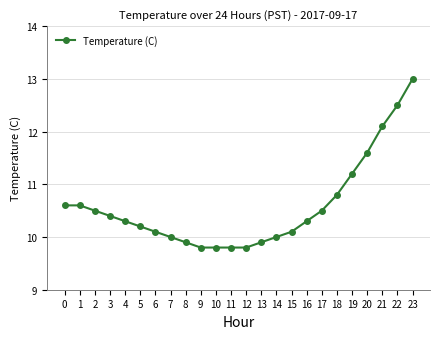

The value at 16 is 10.3. True or false?

True